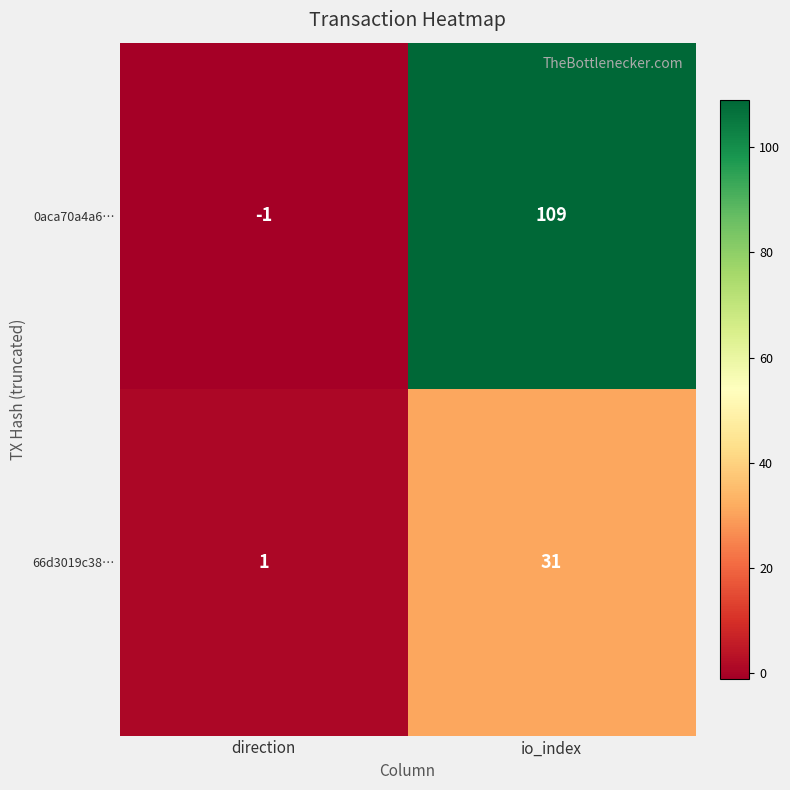

What is the sum of all 66d3019c38… values?

32